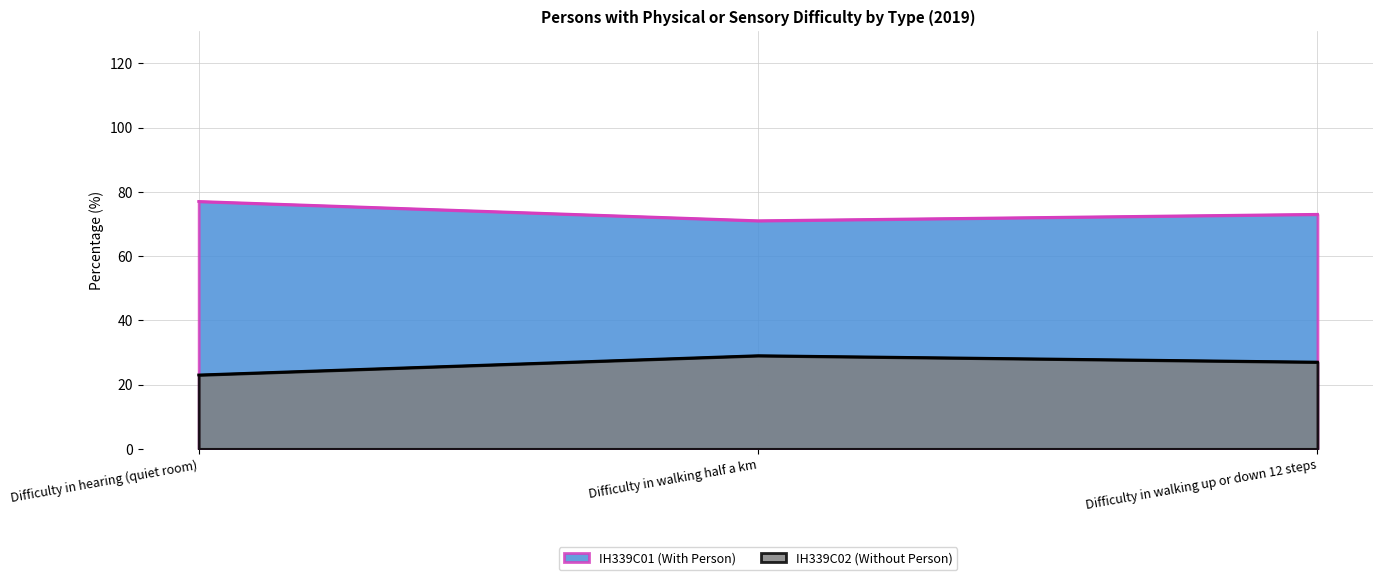

What is the greatest value displayed?

77